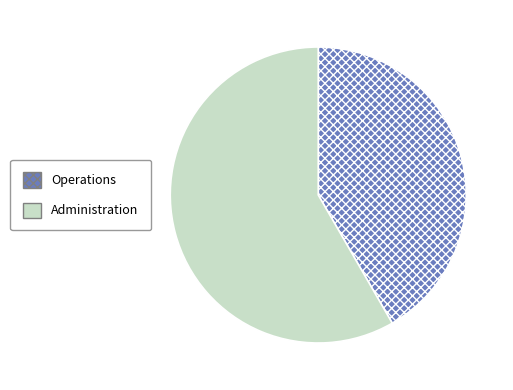

Do Operations and Administration together represent more than half of the pie?

Yes